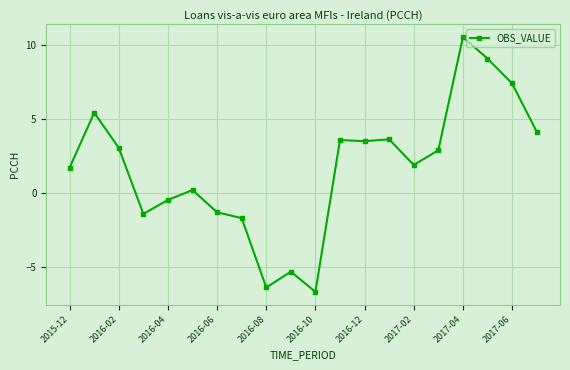

What is the smallest value displayed?

-6.7